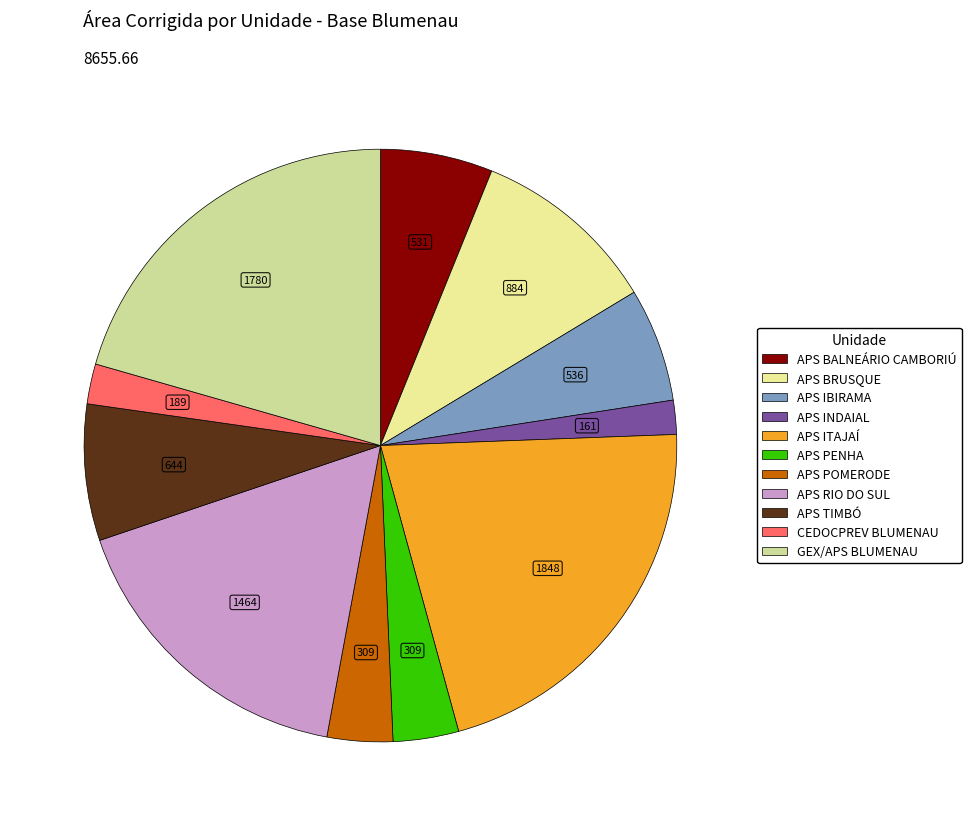

To the nearest percent, what is the combined percentage of APS IBIRAMA and APS BALNEÁRIO CAMBORIÚ?

12%